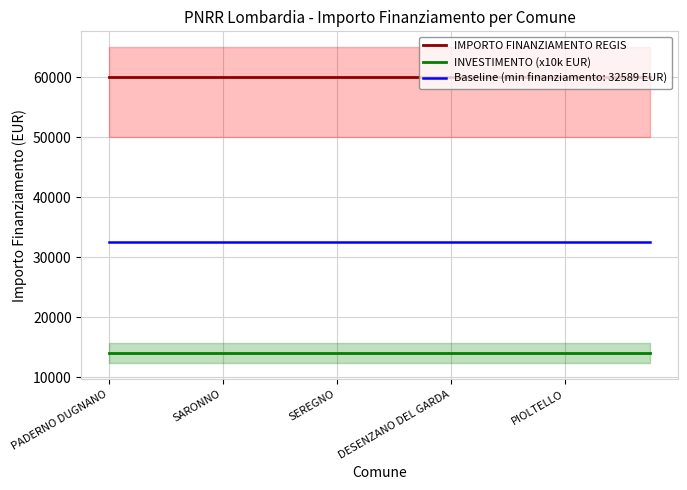

At how many categories does at least one series exceed 57716?

20